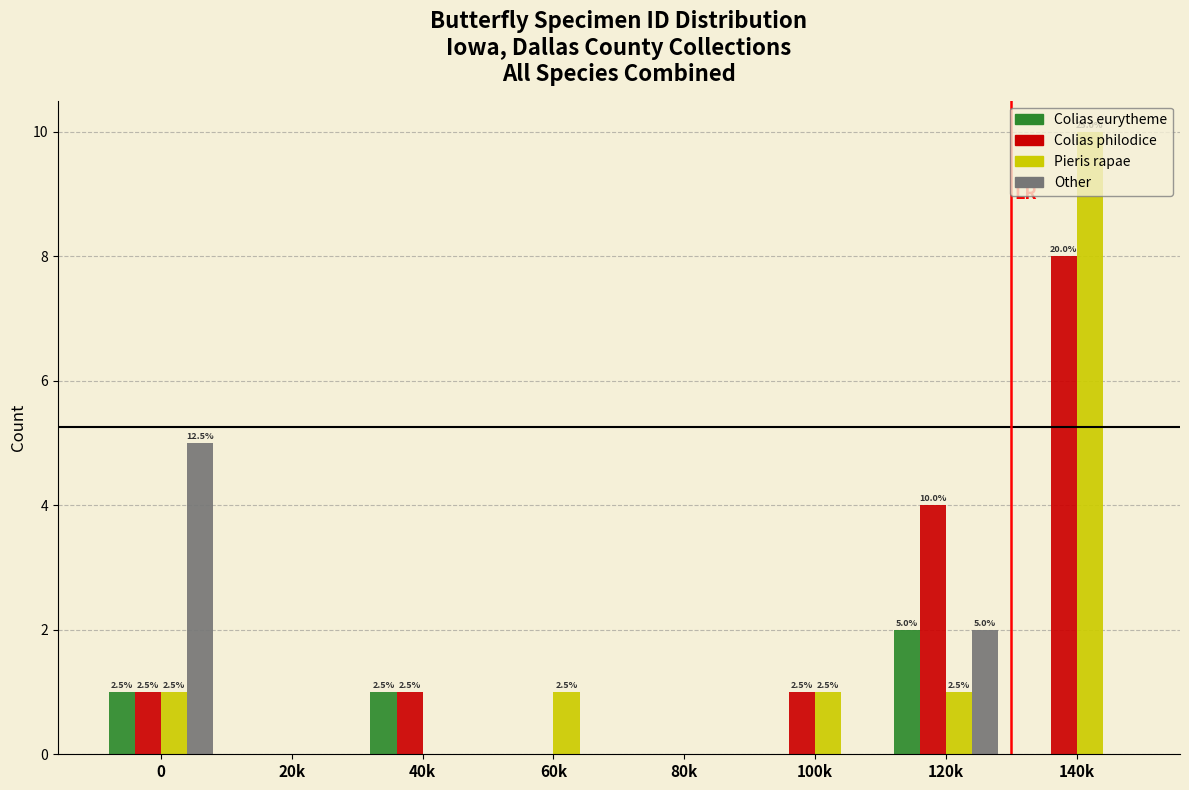

What is the sum of all Colias eurytheme values?

4